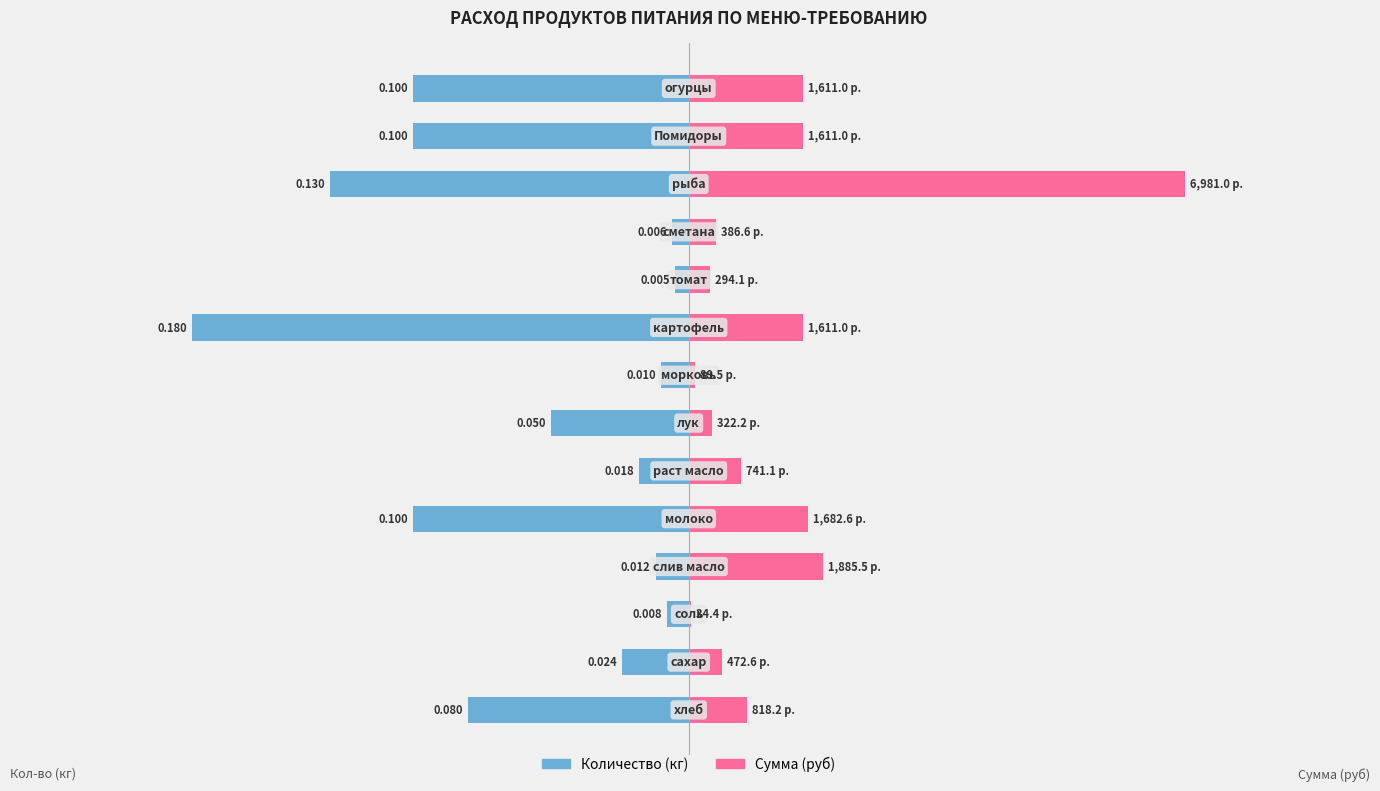

What are all the series names shown in the legend?

Количество (кг), Сумма (руб)